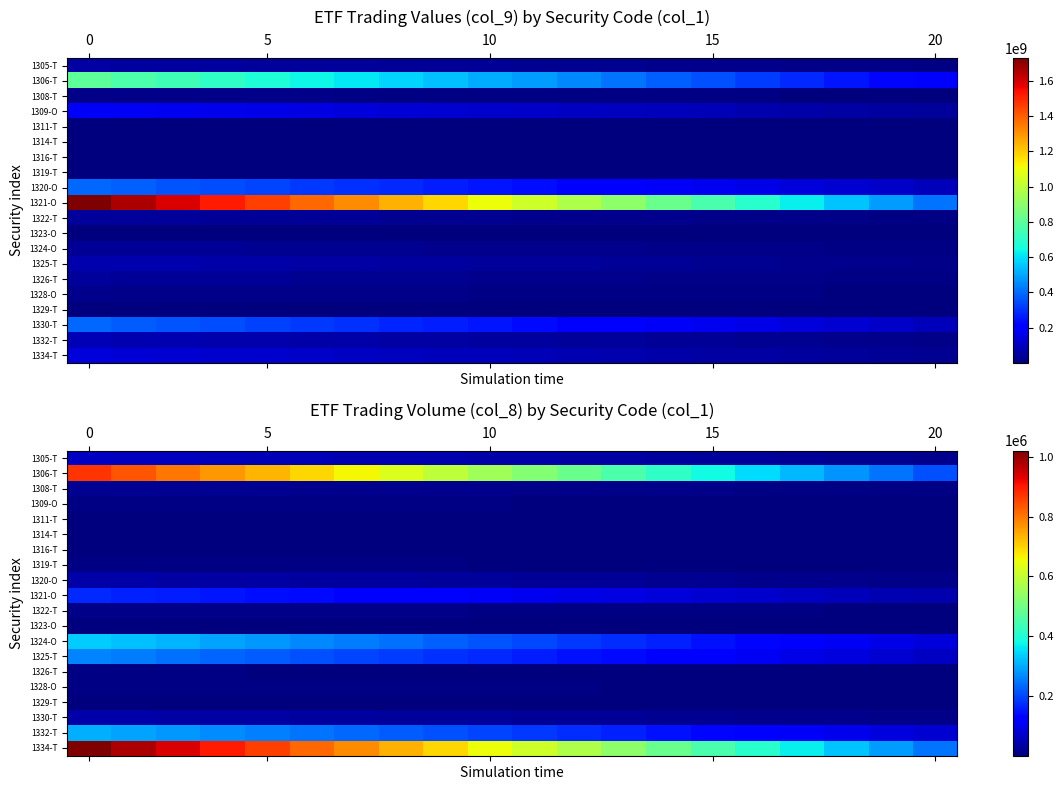

Which series has the largest range (max minus min)?

1334-T